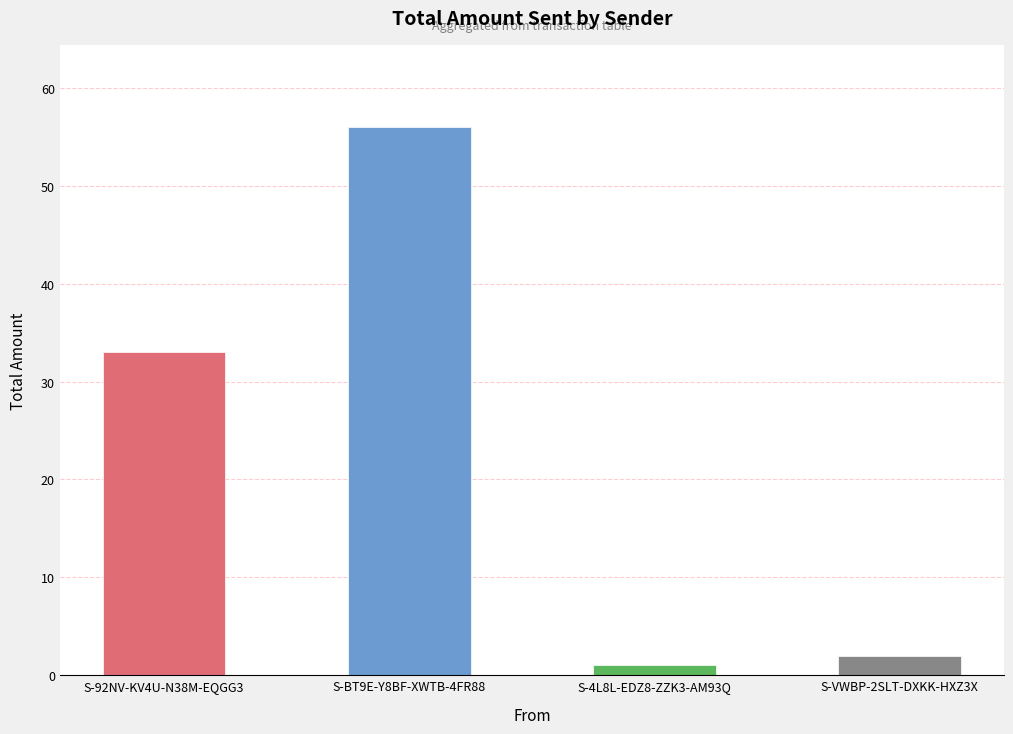

The value at S-VWBP-2SLT-DXKK-HXZ3X is 2. True or false?

True